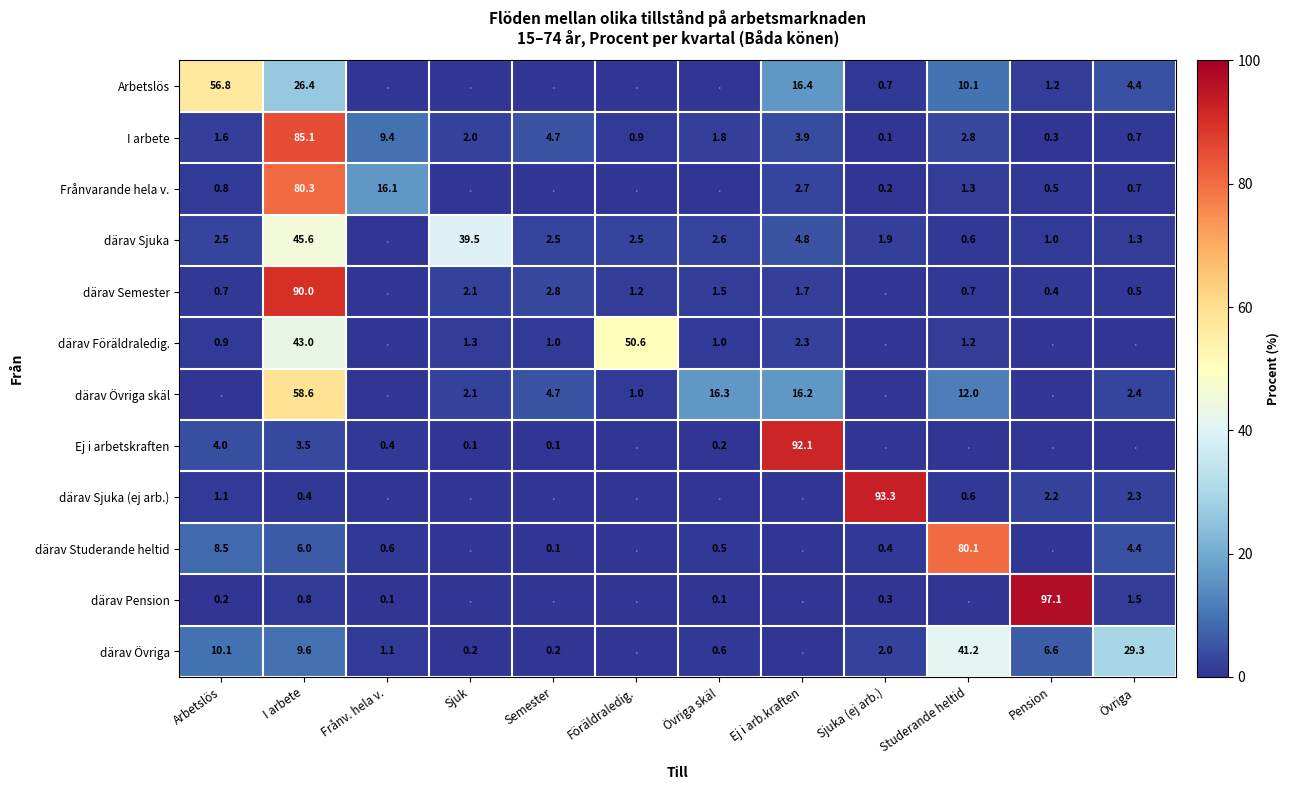

The Frånvarande hela v. series shows 0.5 at Pension. True or false?

True